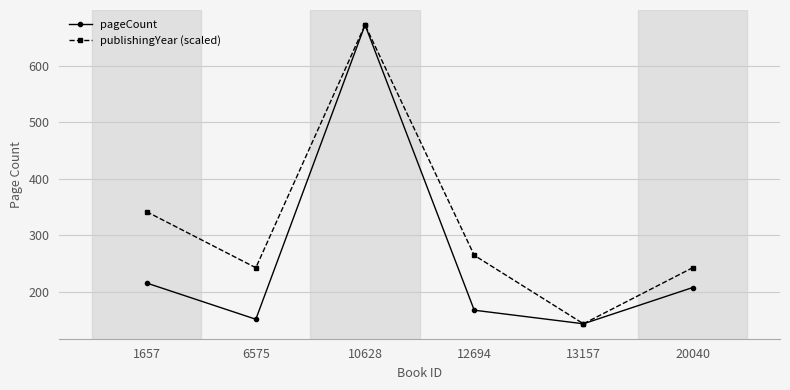

Reading right to left, list all the values displayed in this chart.

pageCount: 208	144	168	672	152	216
publishingYear (scaled): 243	144	265	672	243	342